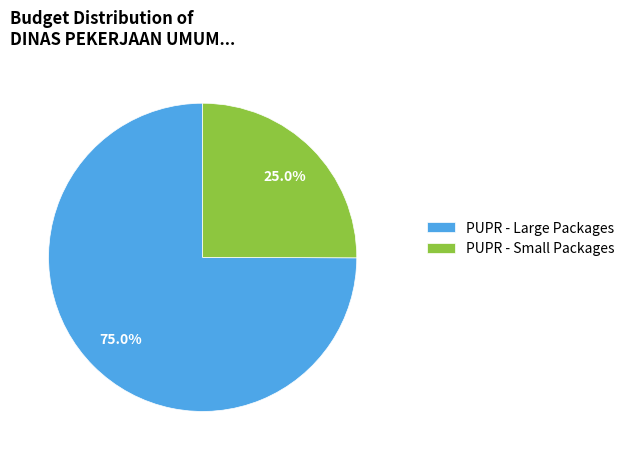

Which slice is the smallest?

PUPR - Small Packages